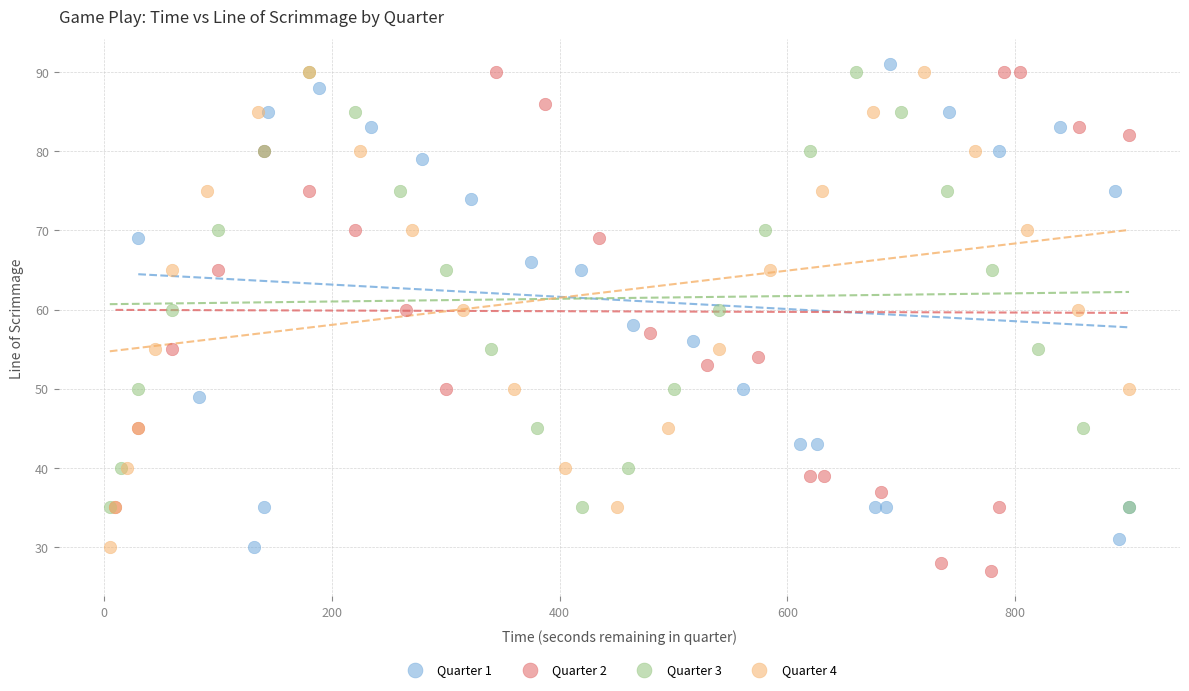

What are all the series names shown in the legend?

Quarter 1, Quarter 2, Quarter 3, Quarter 4